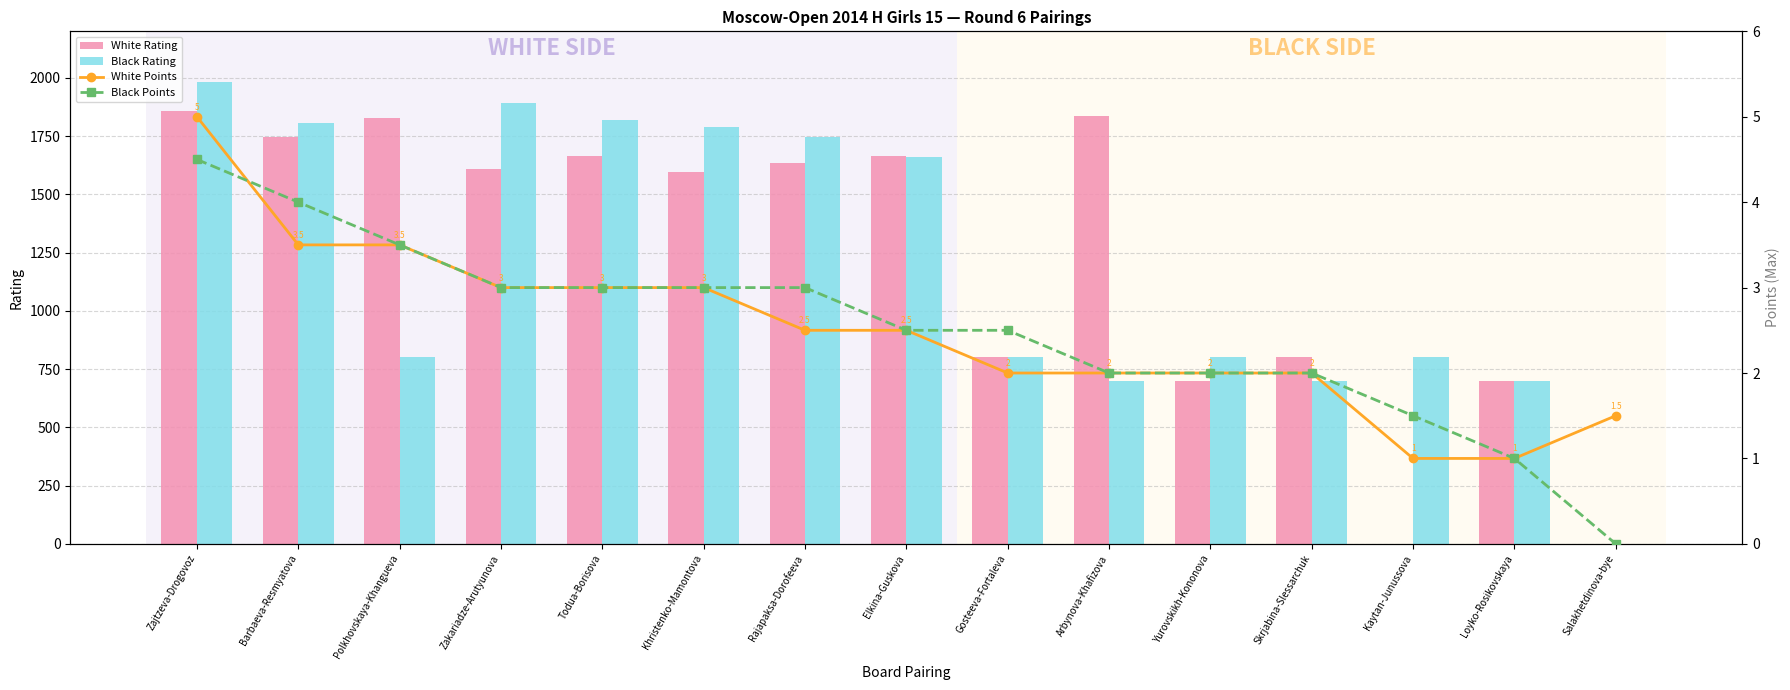

What is the value of the Black Rating bar at the 6th from the left?

1790.0